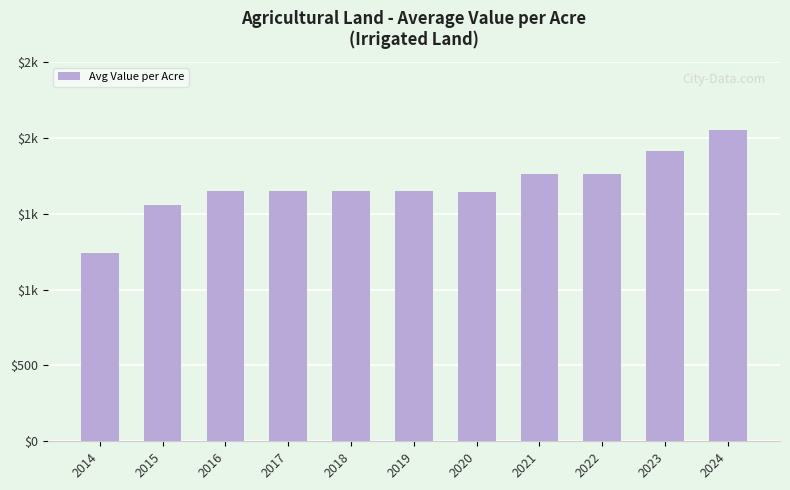

List the labels in order of value, largest first.

2024, 2023, 2022, 2021, 2019, 2016, 2018, 2017, 2020, 2015, 2014